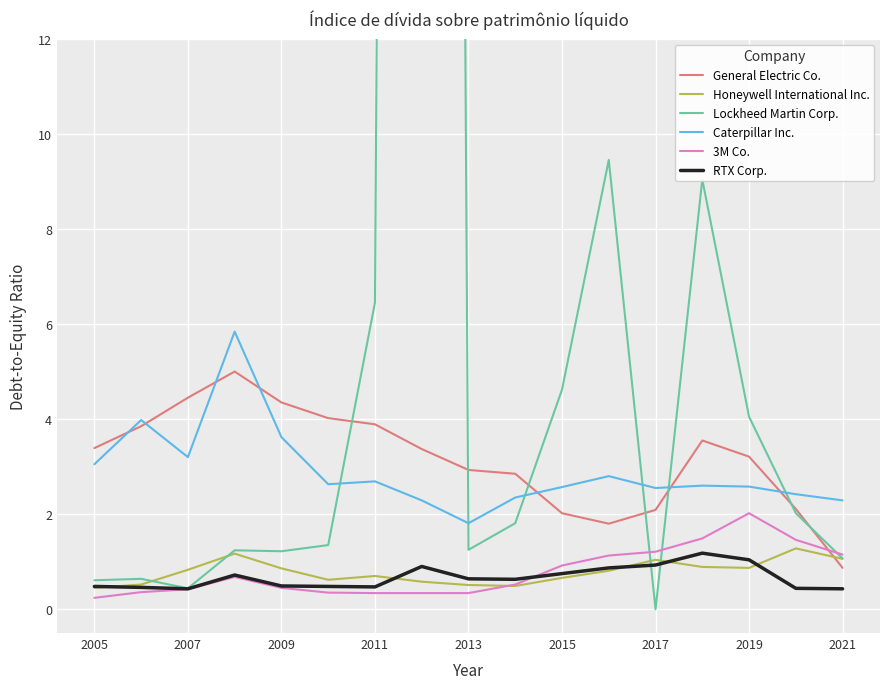

Which series has the widest spread of values?

Lockheed Martin Corp.